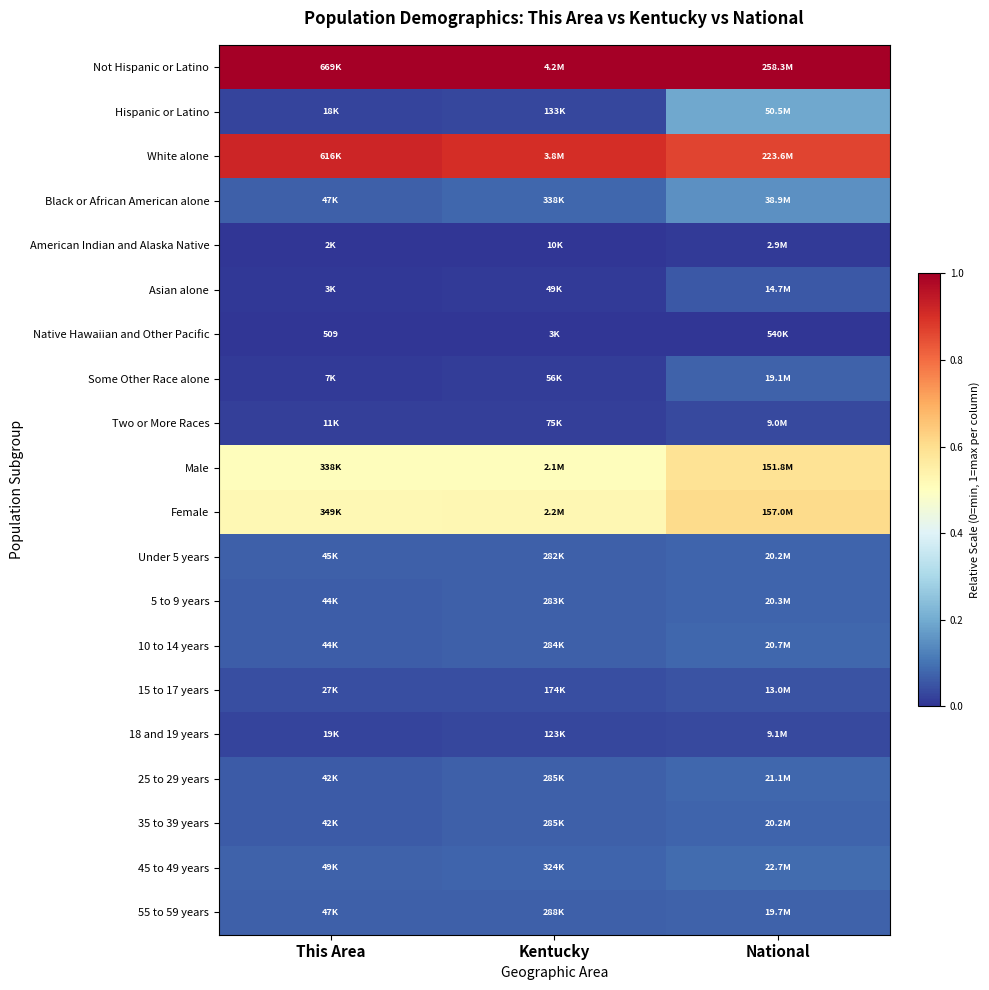

True or false: 5 to 9 years has a value of 0.1 at Kentucky.

True